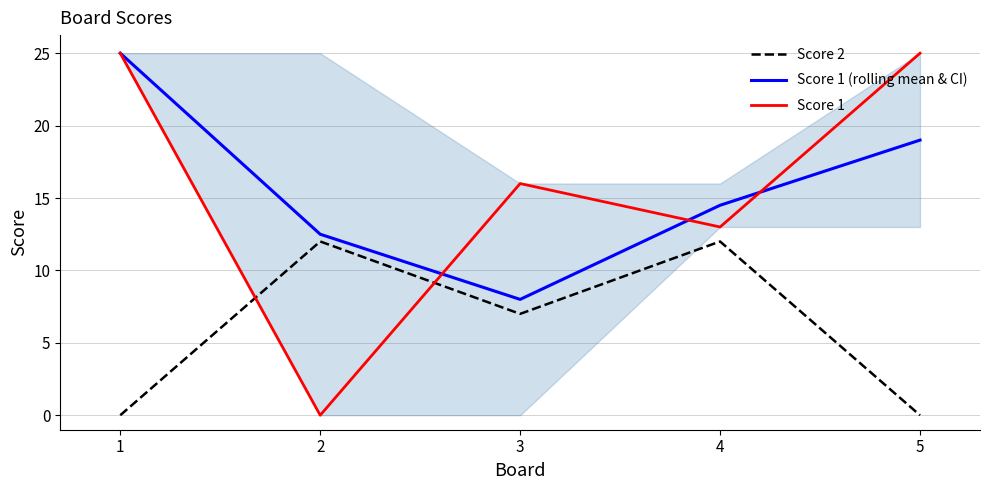

Which series has the largest total across all categories?

Score 1 (rolling mean & CI)